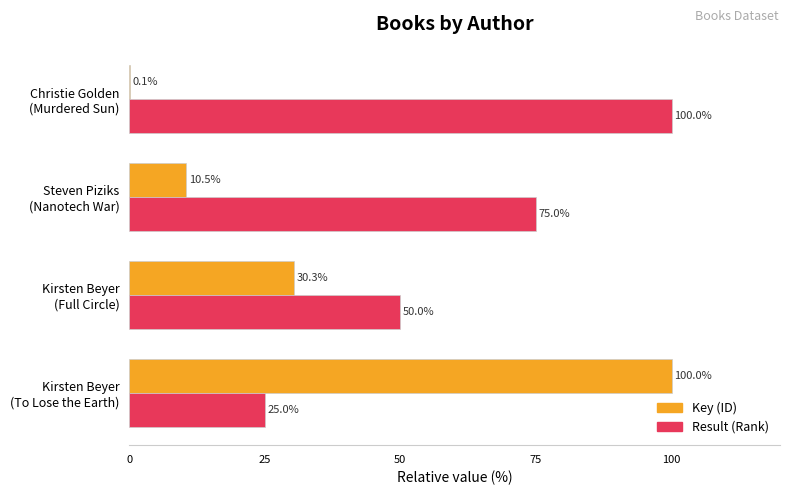

How many Result (Rank) values are between 50 and 100?

3